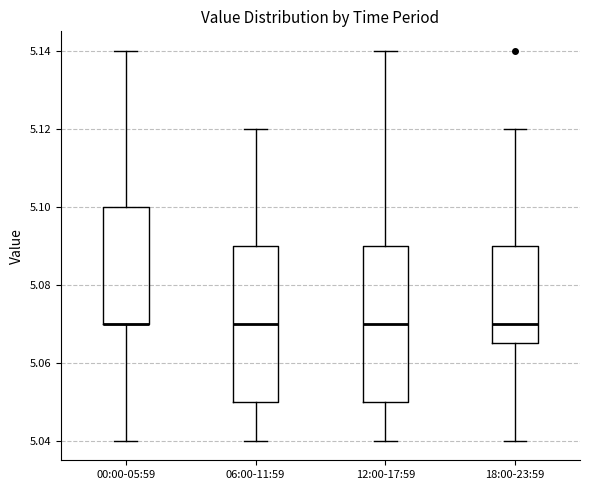

Reading left to right, read every box against the y-axis: the position of its median line, the range the box covers, and the ends of its whiskers. The values are not printed on the chart, so give them approximately, as read against the axis.

00:00-05:59: median 5.070 (drawn on the box's lower edge), box 5.070 to 5.100, whiskers 5.040 to 5.140
06:00-11:59: median 5.070, box 5.050 to 5.090, whiskers 5.040 to 5.120
12:00-17:59: median 5.070, box 5.050 to 5.090, whiskers 5.040 to 5.140
18:00-23:59: median 5.070, box 5.066 to 5.090, whiskers 5.040 to 5.120